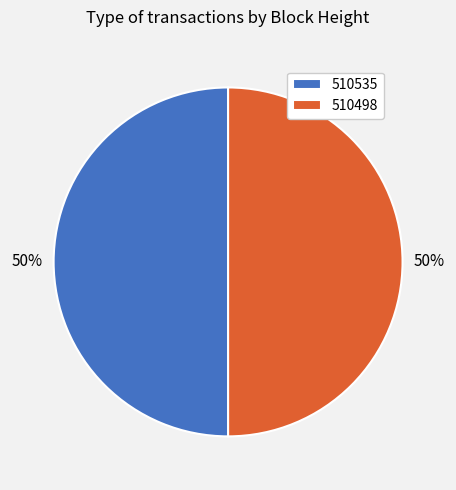

How many segments does this pie chart have?

2